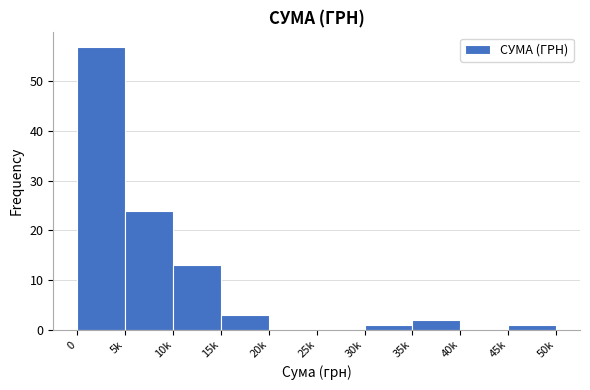

Reading left to right, list all the values displayed in this chart.

0=57	5k=24	10k=13	15k=3	20k=0	25k=0	30k=1	35k=2	40k=0	45k=1